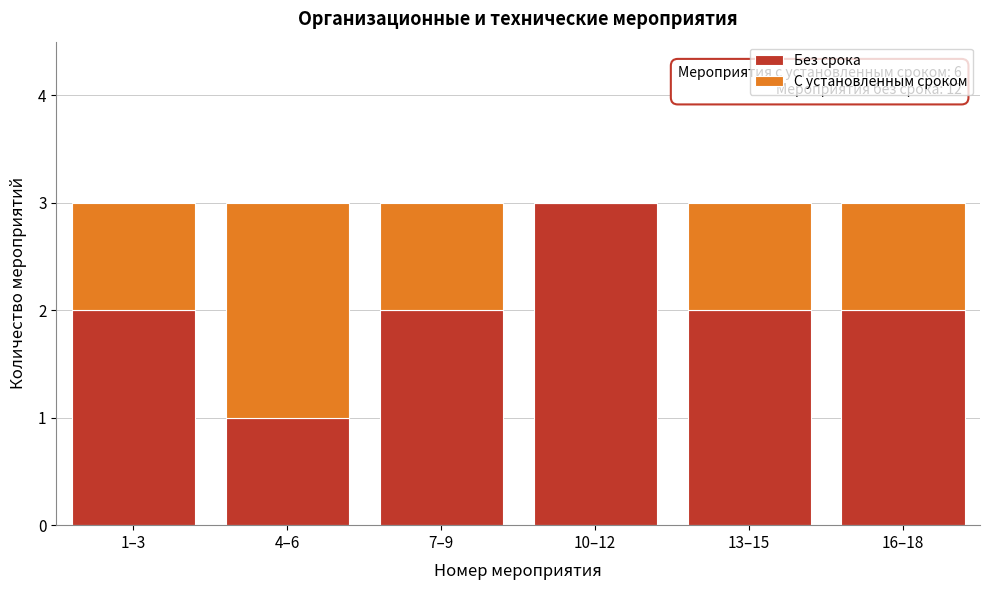

Reading left to right, what are the values for Без срока?

1–3=2	4–6=1	7–9=2	10–12=3	13–15=2	16–18=2